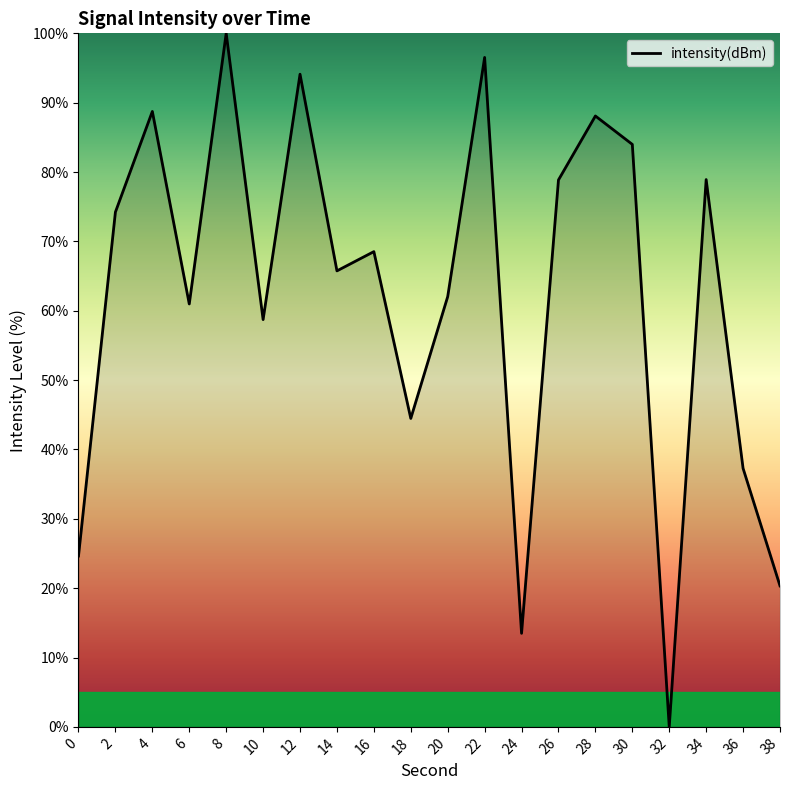

True or false: the data has more than 1 interior local peaks.

True